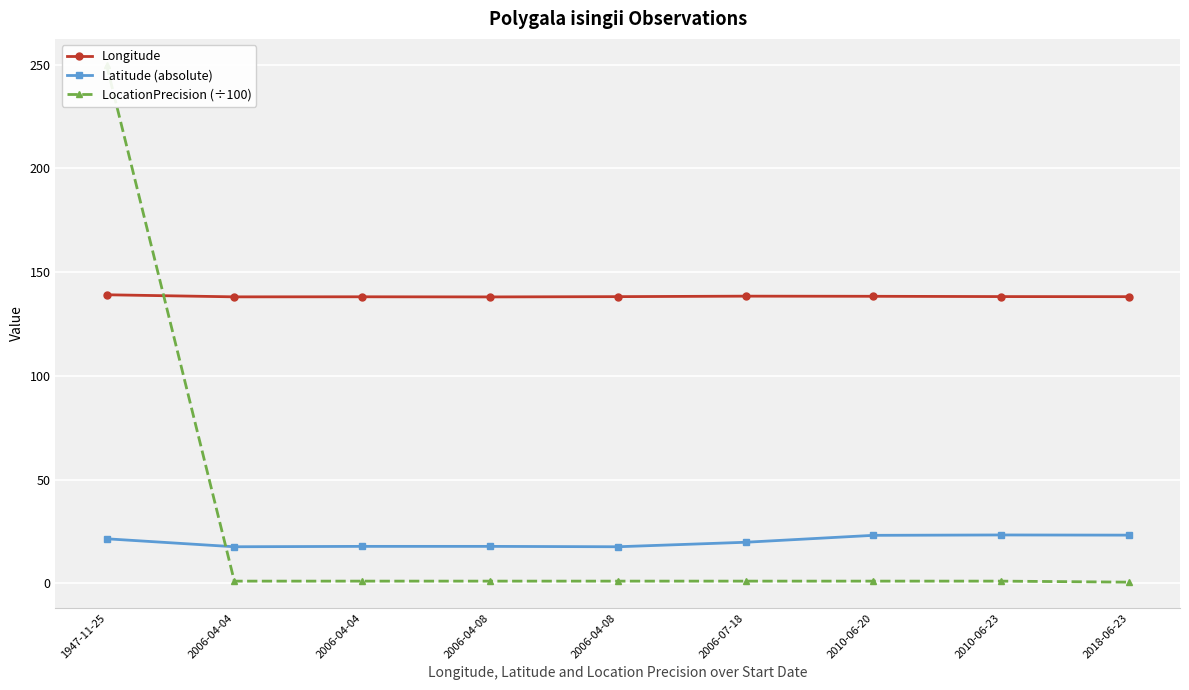

At 2010-06-20, list the series in order from largest to smallest.

Longitude, Latitude (absolute), LocationPrecision (÷100)